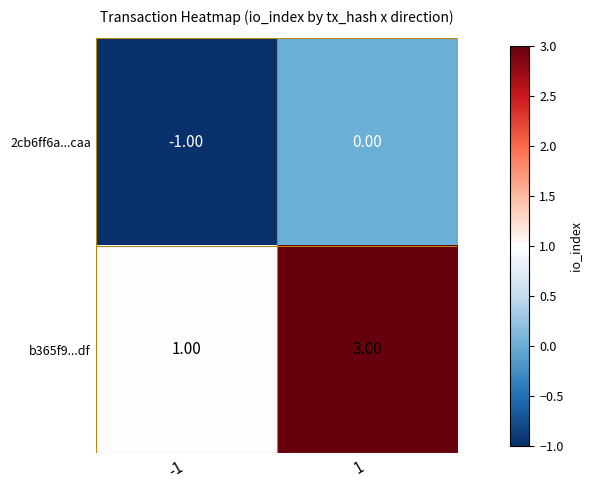

List the labels in order of b365f9...df value, largest first.

1, -1